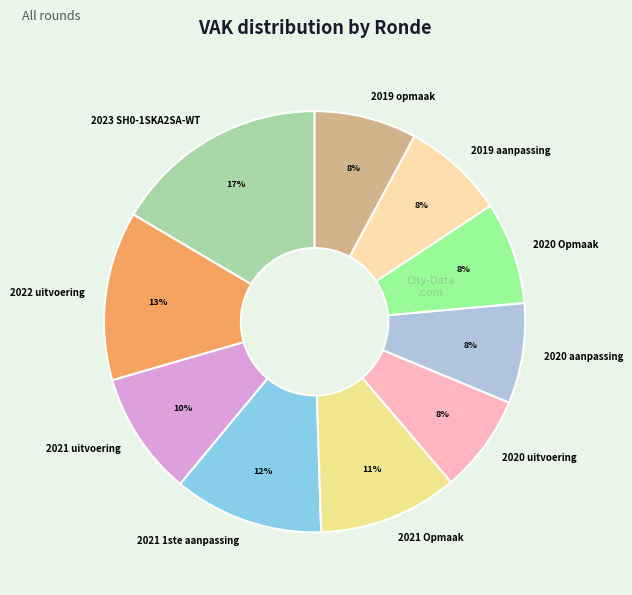

True or false: 2021 uitvoering accounts for 10% of the total.

True